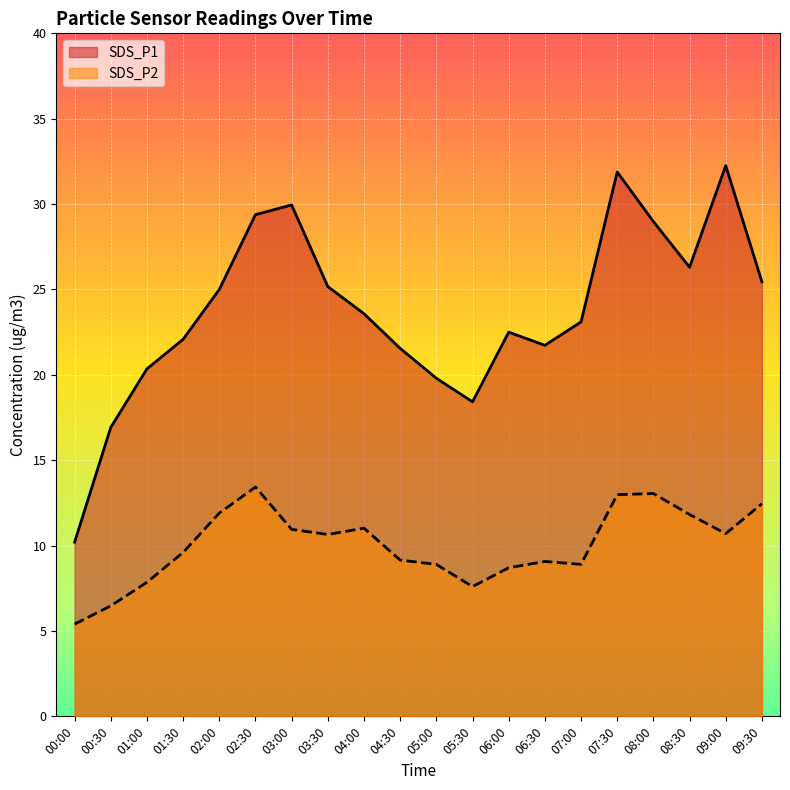

How many interior local peaks does the SDS_P1 series have?

4